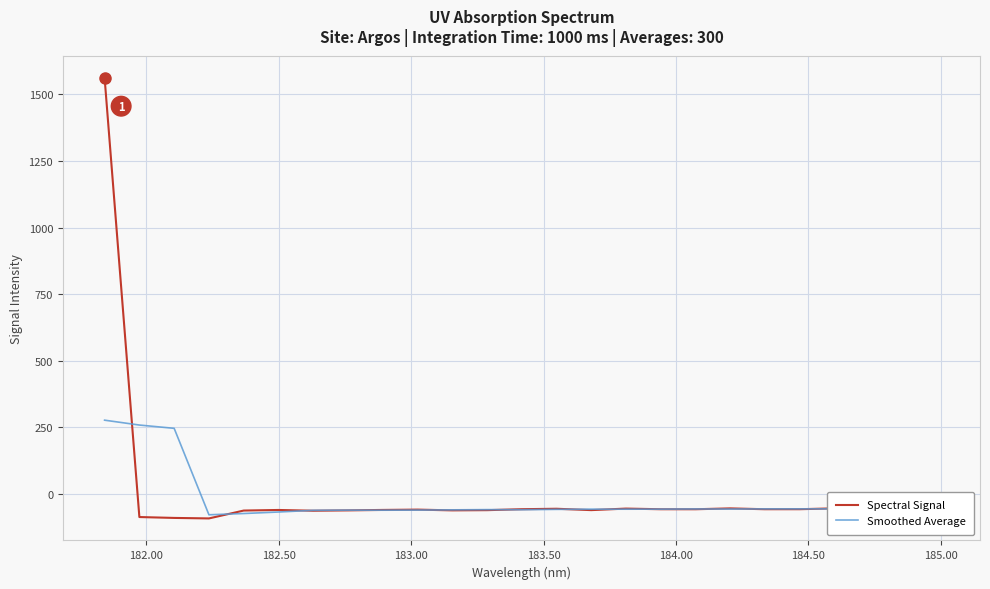

Which series has the widest spread of values?

Spectral Signal